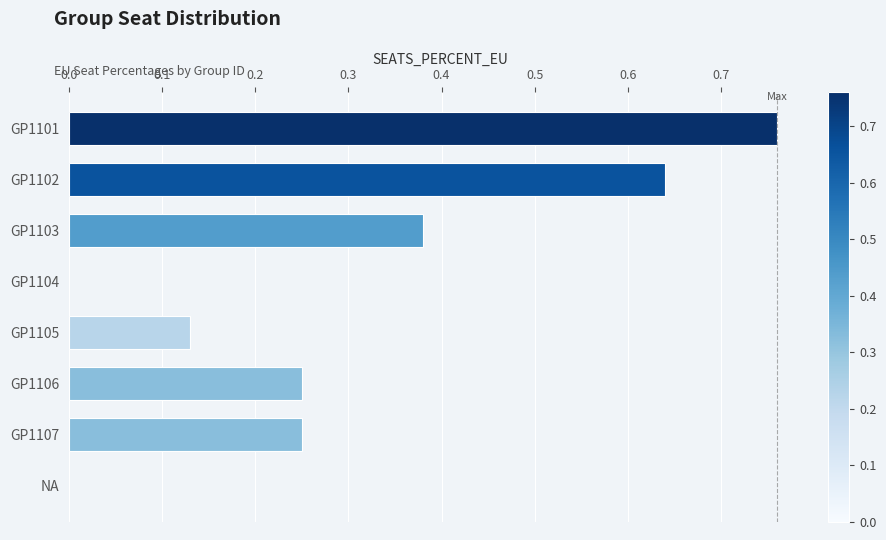

Count the values in the range 0 to 1.

8